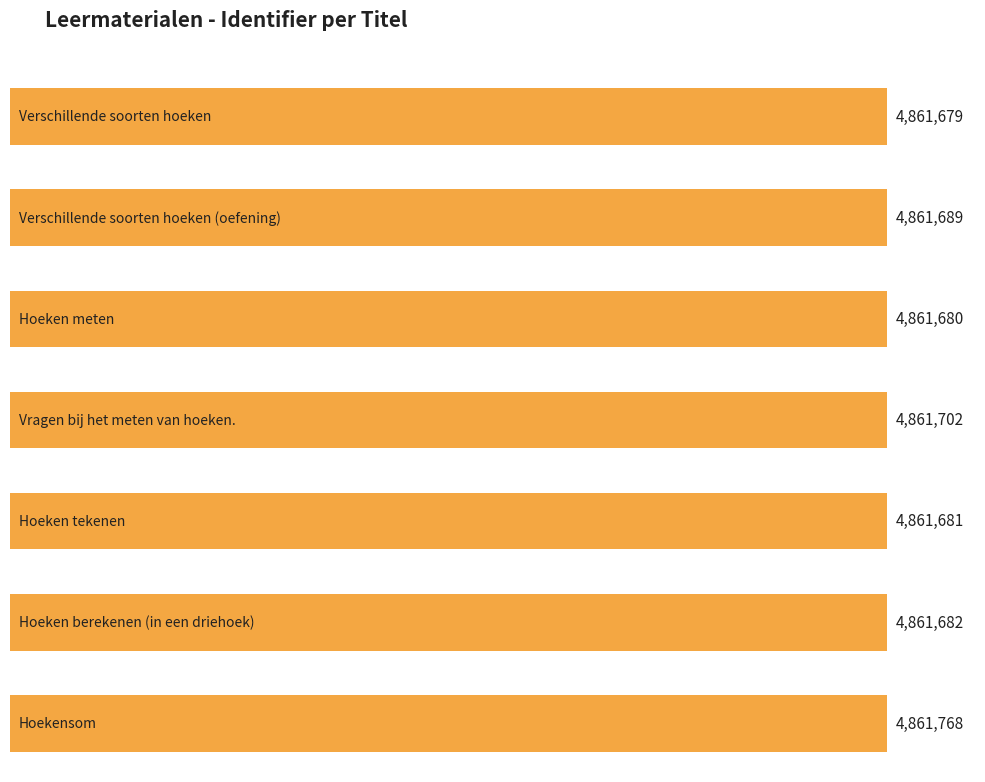

The chart shows a value of 4861681 at Hoeken tekenen. True or false?

True